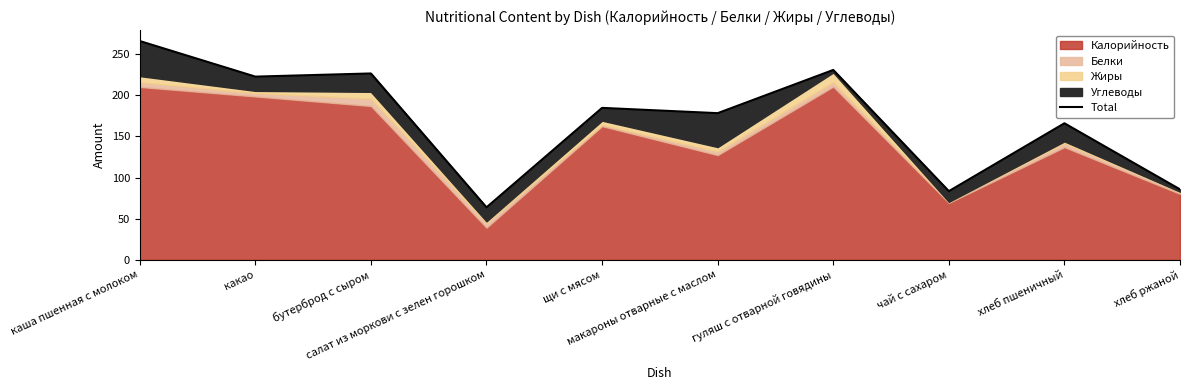

Rank the categories by value from highest to lowest.

каша пшенная с молоком, гуляш с отварной говядины, бутерброд с сыром, какао, щи с мясом, макароны отварные с маслом, хлеб пшеничный, хлеб ржаной, чай с сахаром, салат из моркови с зелен горошком